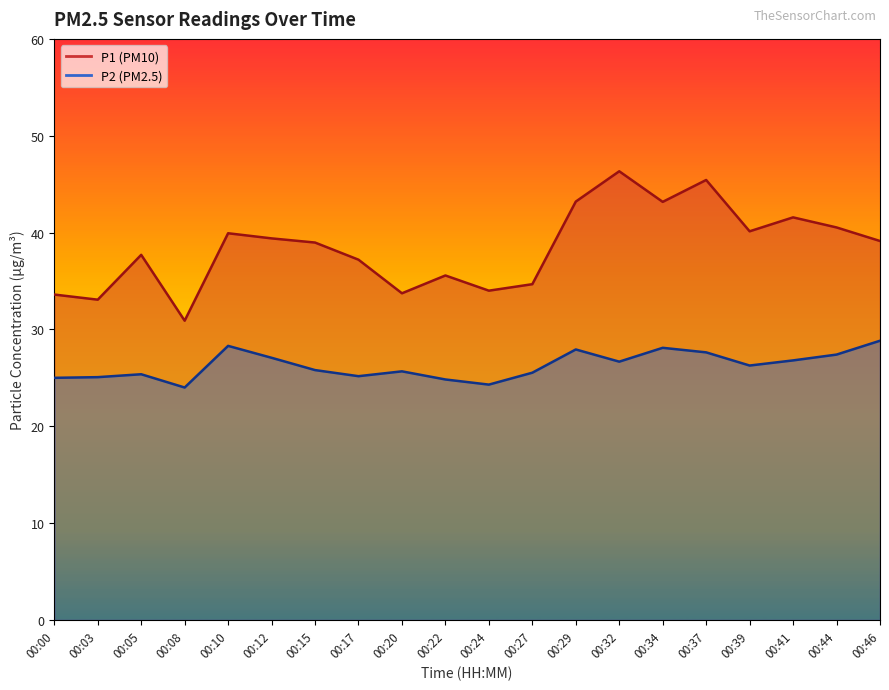

What are all the series names shown in the legend?

P1, P2